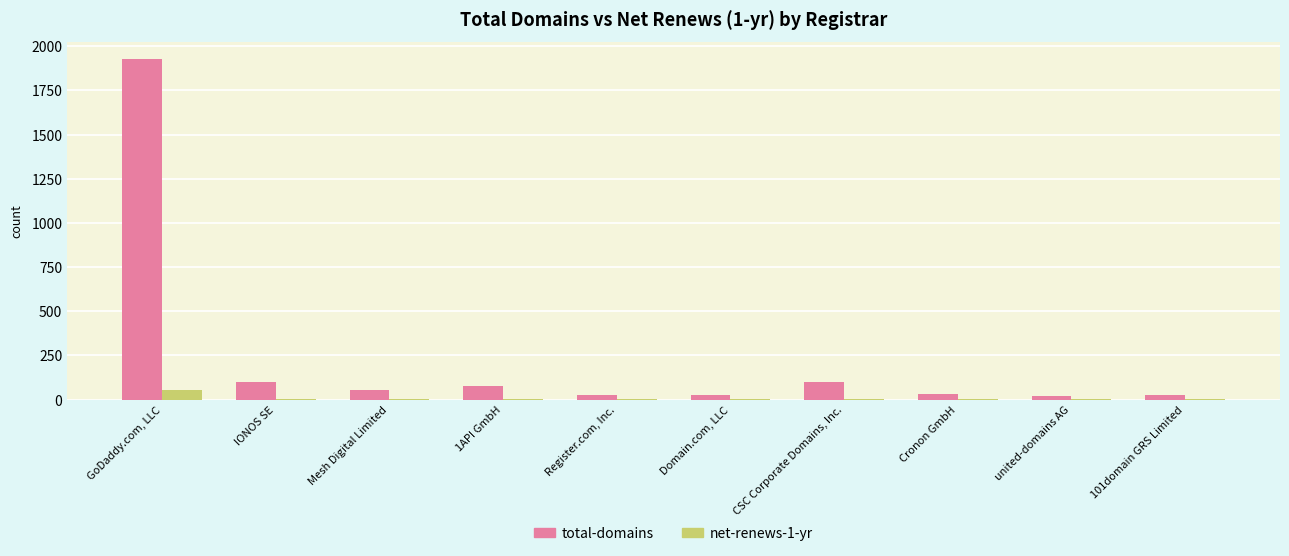

Are the bars horizontal?

No